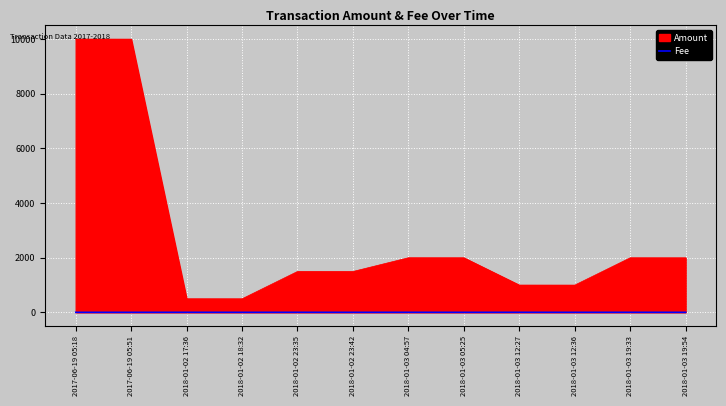

Rank the series at 2017-06-19 05:51 from highest to lowest value.

Amount, Fee